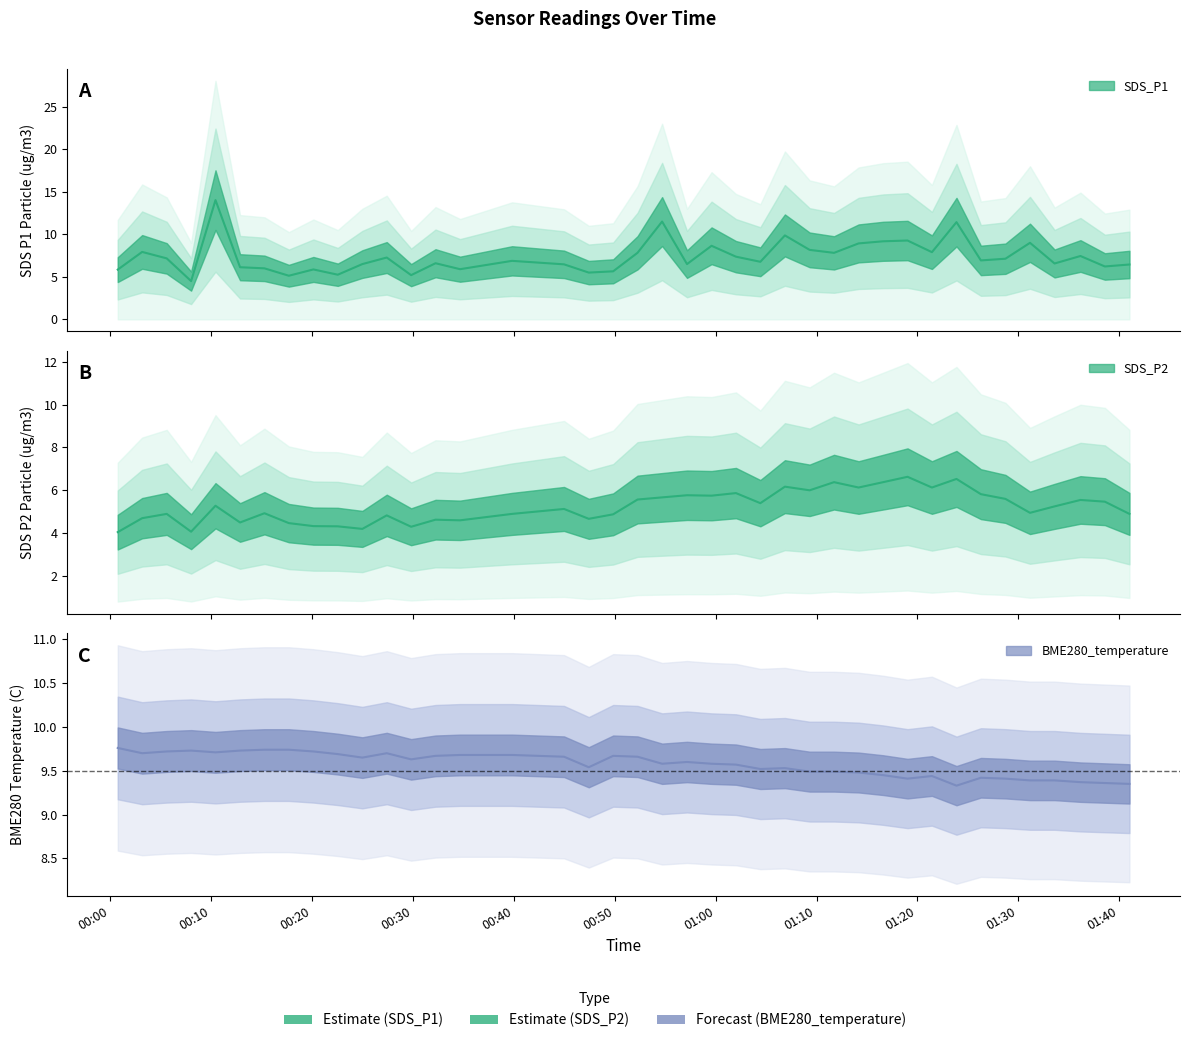

True or false: SDS_P1 has more than 0 interior local peaks.

True